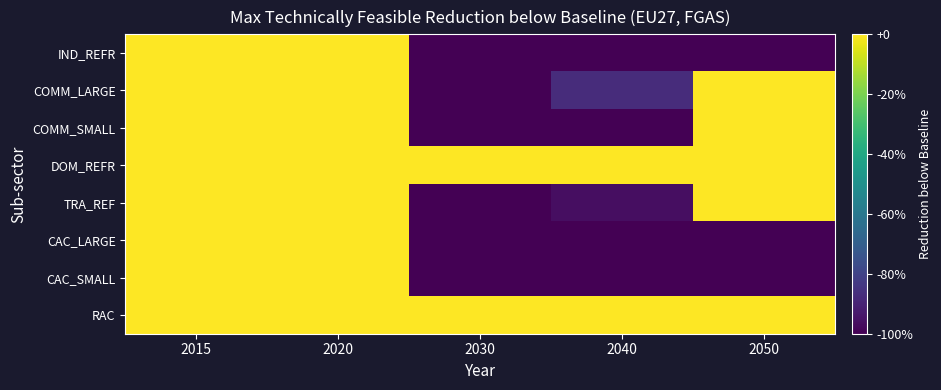

Which series has the largest total across all categories?

DOM_REFR